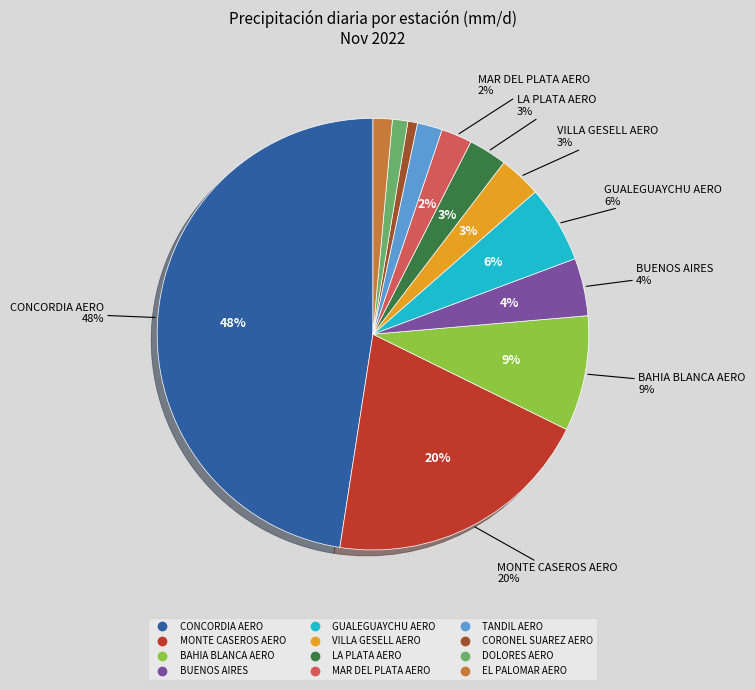

How much of the chart is everything except DOLORES AERO?

98.8%